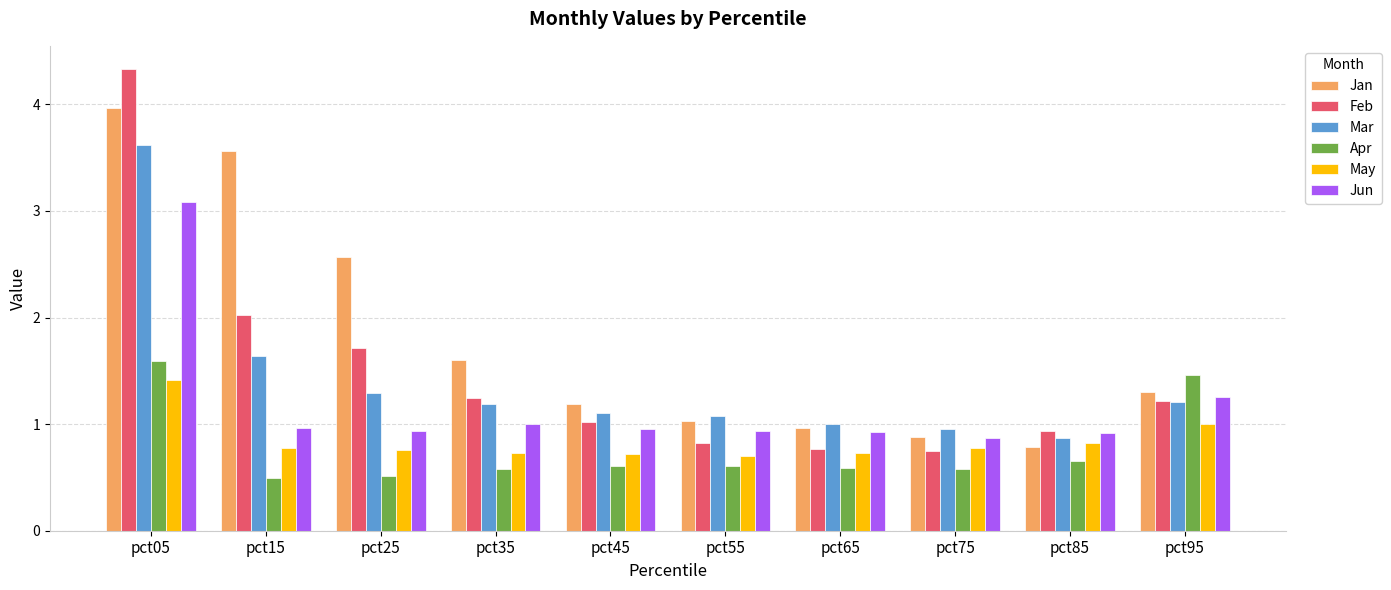

Count the number of data series in this chart.

6